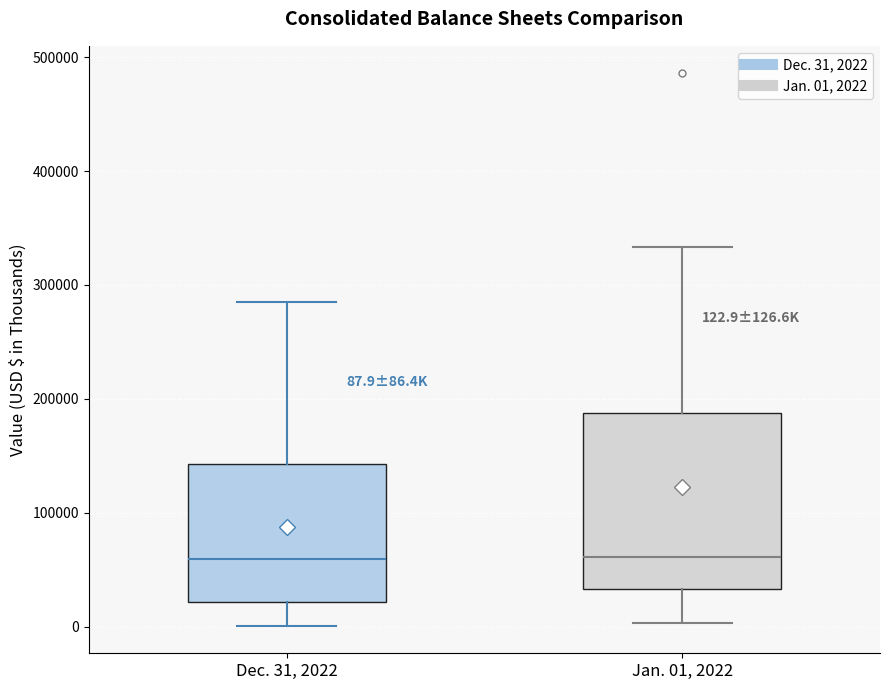

Which box is the tallest, from its lower edge to its upper edge?

Jan. 01, 2022